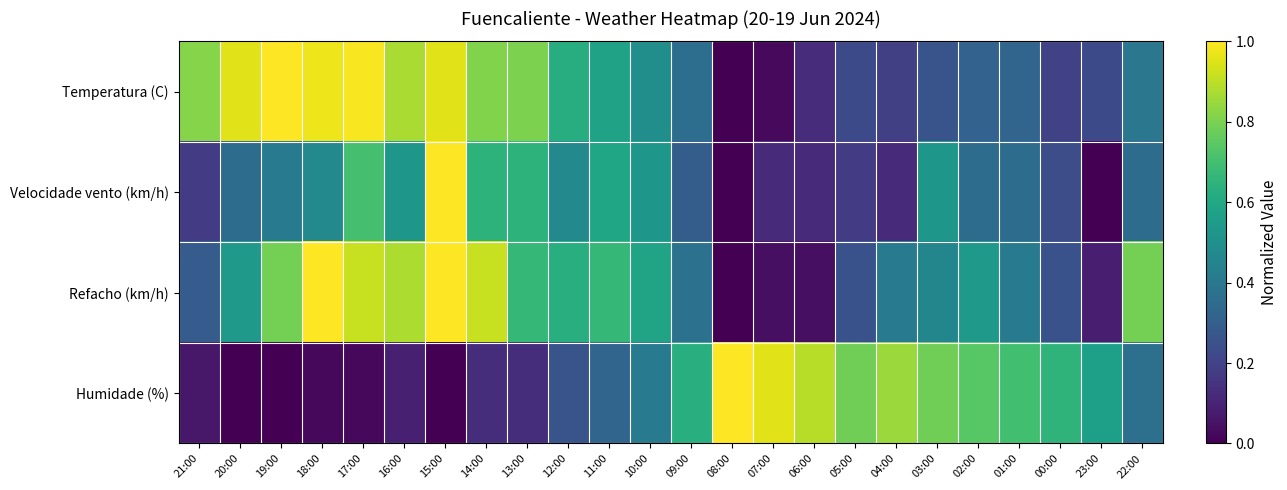

How many distinct data groups are displayed?

4